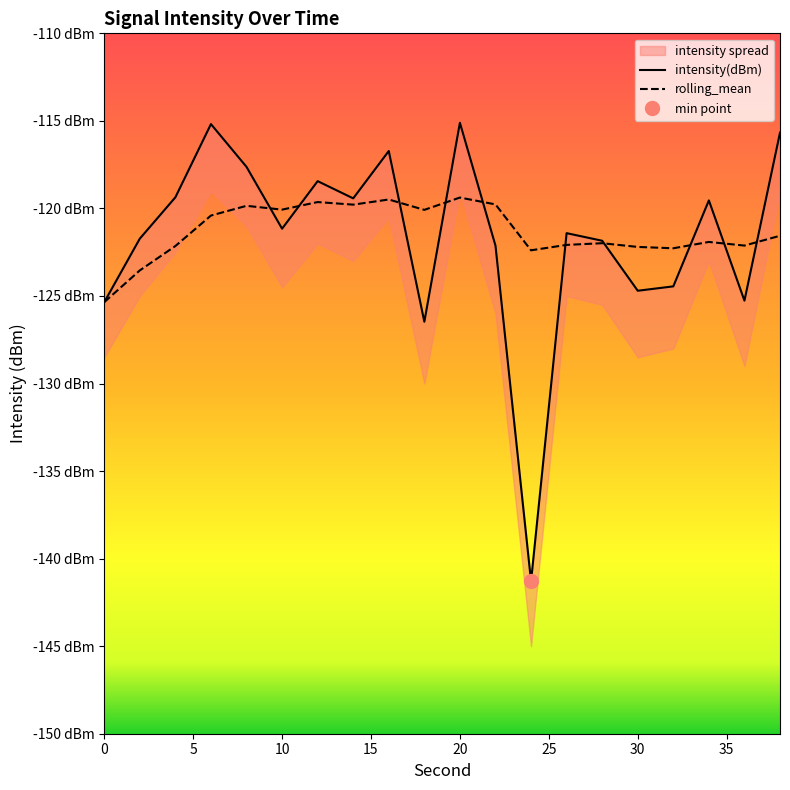

Which has a higher value, 16 or 30?

16